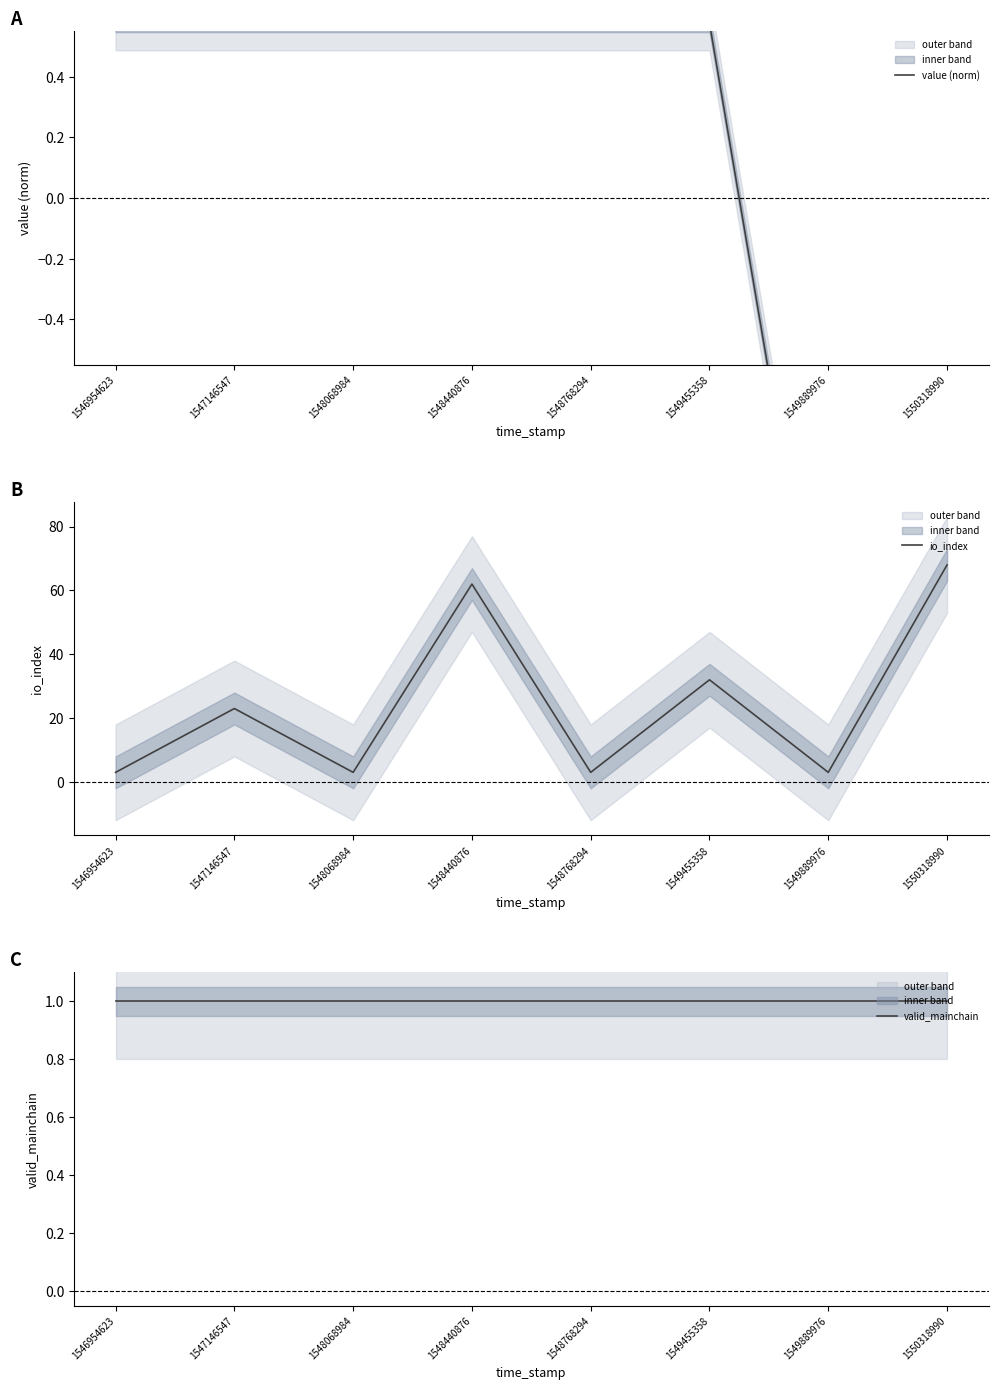

At which category does the chart reach its minimum across all series?

1549889976